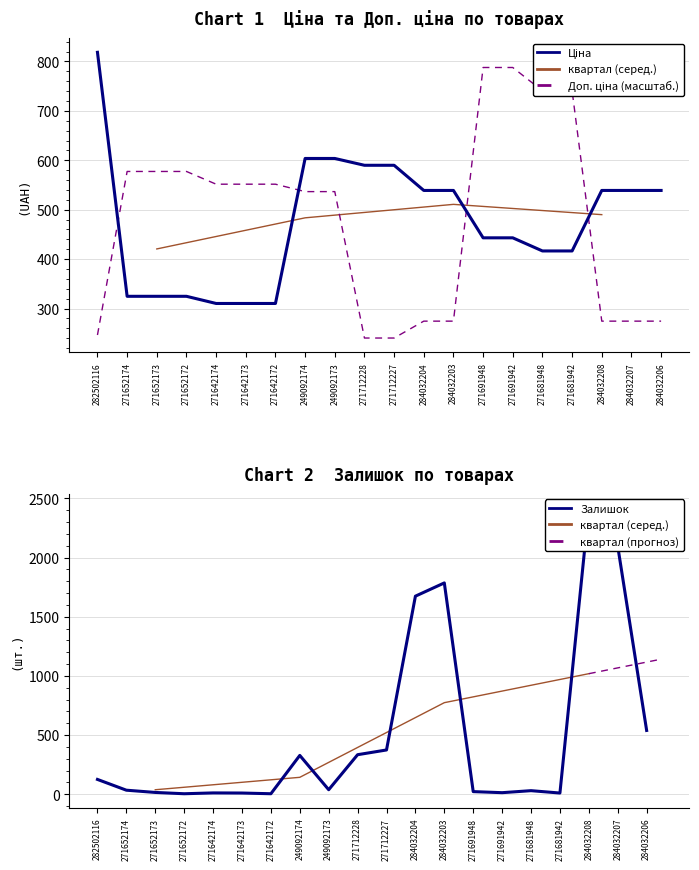

Reading left to right, transcribe all the data shown in this chart.

Ціна: 818.5	324.8	324.8	324.8	310.3	310.3	310.3	603.7	603.7	589.9	589.9	539.0	539.0	443.1	443.1	416.6	416.6	539.0	539.0	539.0
Доп. ціна: 246.5	577.4	577.4	577.4	551.6	551.6	551.6	536.6	536.6	240.4	240.4	274.5	274.5	787.8	787.8	740.6	740.6	274.5	274.5	274.5
Залишок: 125.0	34.0	15.0	4.0	11.0	10.0	4.0	328.0	38.0	334.0	374.0	1674.0	1786.0	22.0	13.0	30.0	10.0	2419.0	2096.0	539.0